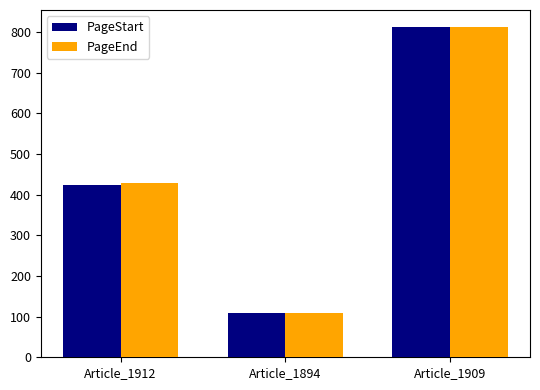

What is the greatest value displayed?

813